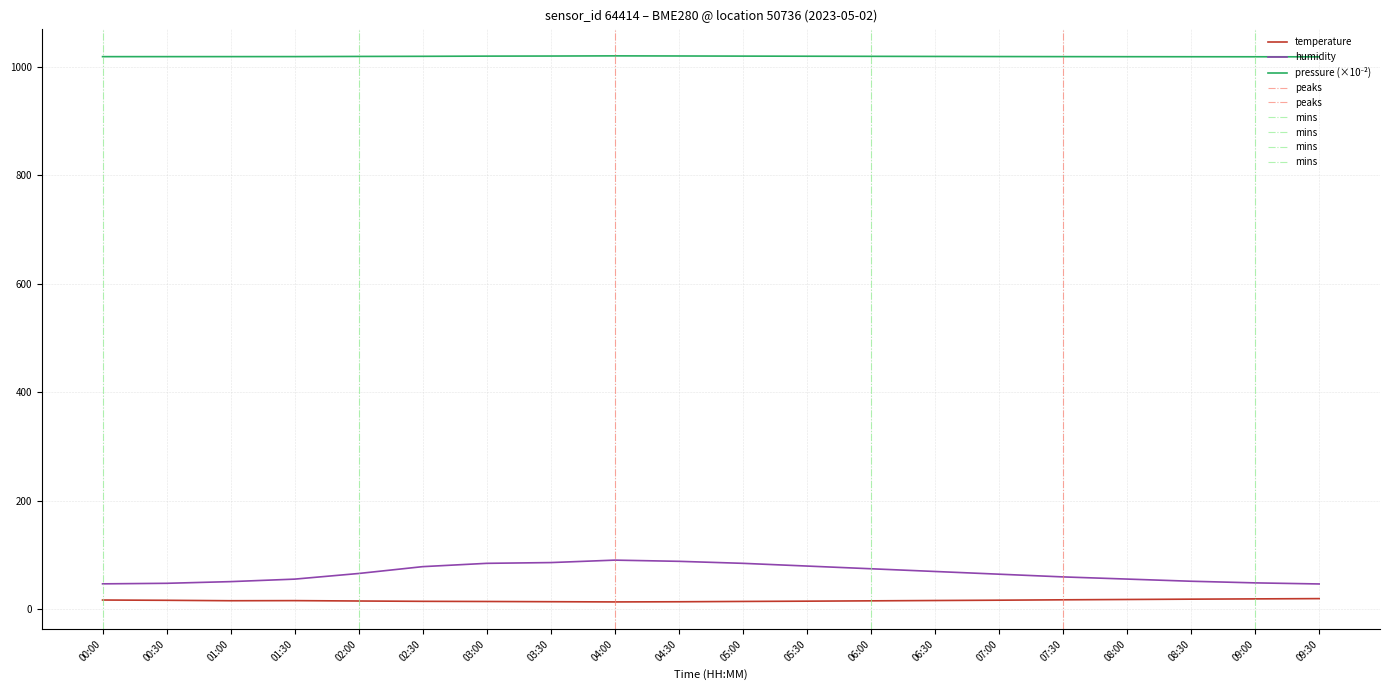

Reading left to right, list all the values displayed in this chart.

temperature: 17.4	16.9	16.1	16.3	15.6	15.0	14.7	14.3	13.9	14.2	14.8	15.3	15.9	16.5	17.1	17.8	18.4	19.0	19.5	20.0
humidity: 47.2	48.2	51.3	55.9	66.3	78.9	85.0	86.4	90.9	88.7	85.0	80.0	75.0	70.0	65.0	60.0	56.0	52.0	49.0	47.0
pressure: 1018.5	1018.5	1018.6	1018.6	1018.9	1019.1	1019.5	1019.6	1020.0	1019.7	1019.5	1019.3	1019.1	1018.9	1018.7	1018.5	1018.4	1018.4	1018.3	1018.2